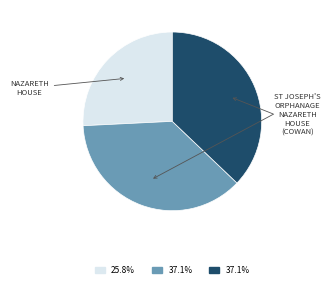

Does any single category account for the majority?

No